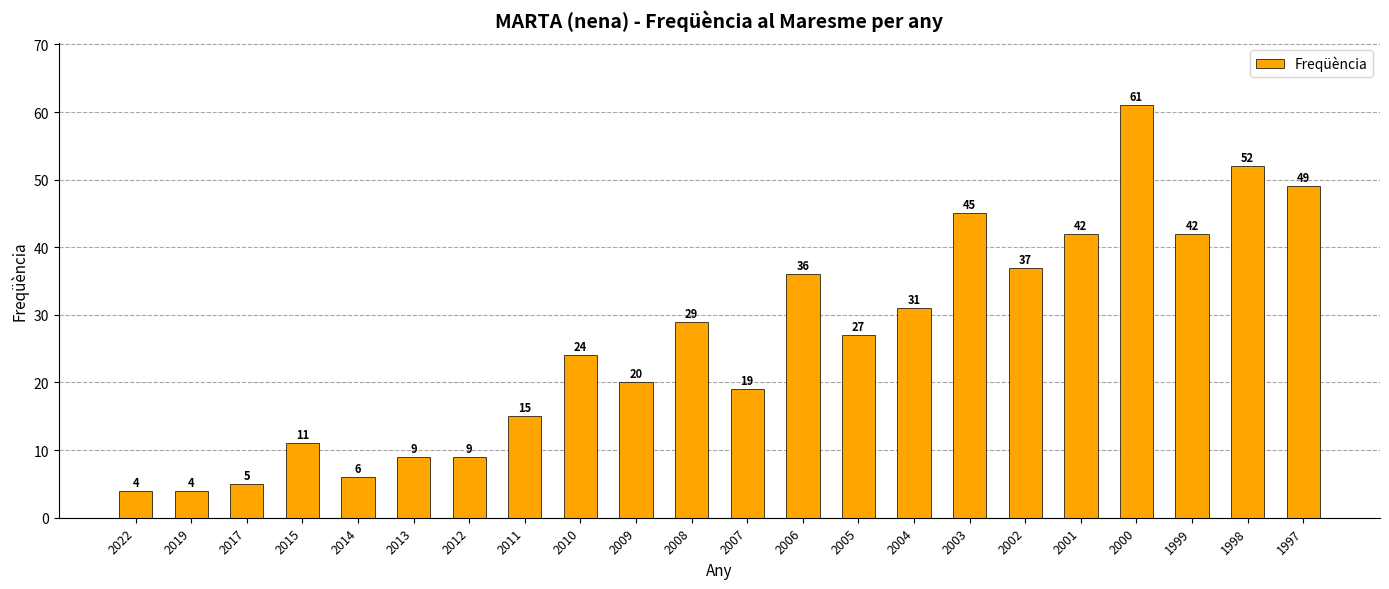

What is the difference between the second highest and second lowest values?

48